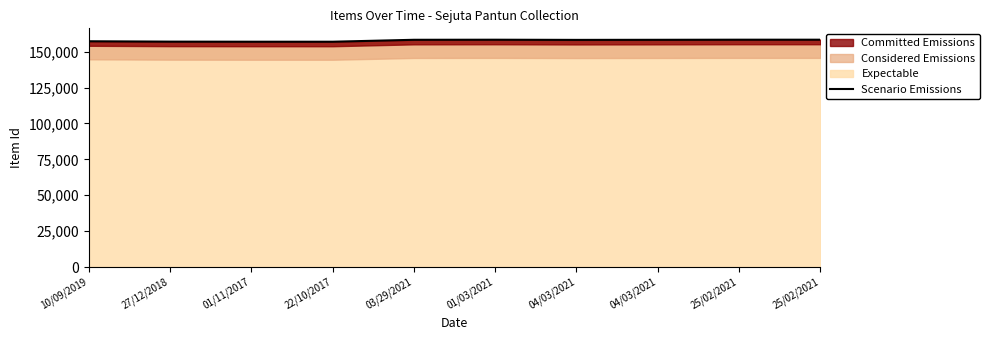

How many values exceed 158237?

4